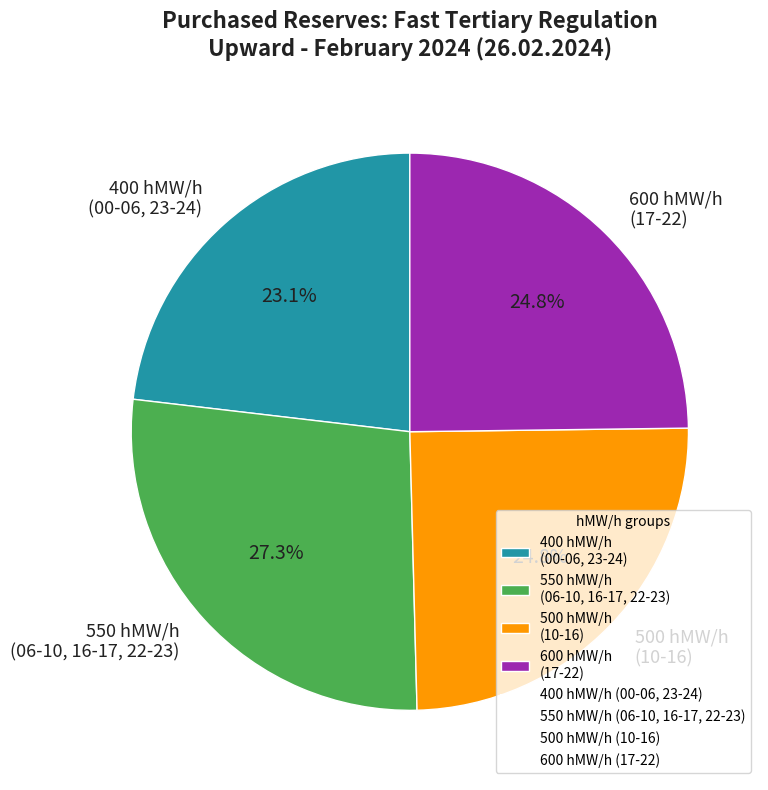

Approximately how many times larger is the value at 600 hMW/h (17-22) compared to 400 hMW/h (00-06, 23-24)?

1.1